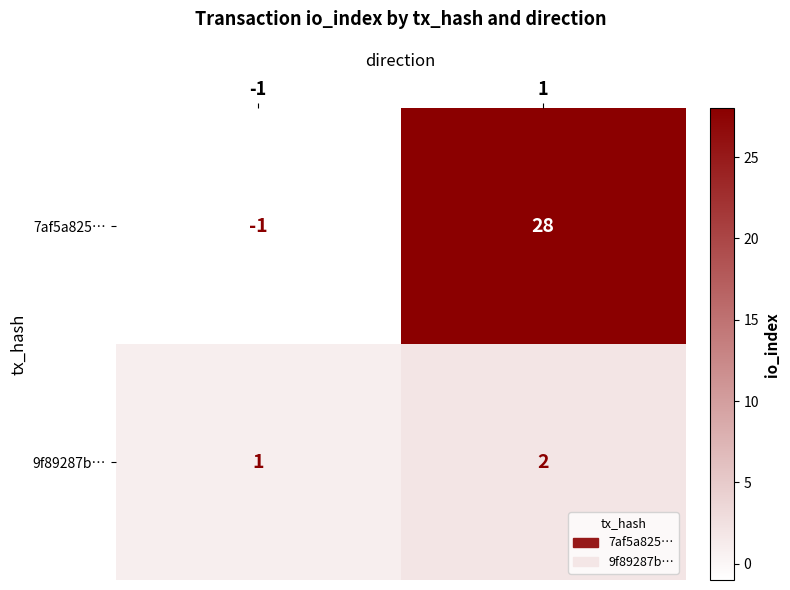

Reading left to right, what are all the values shown in this chart?

7af5a825…: -1	28
9f89287b…: 1	2